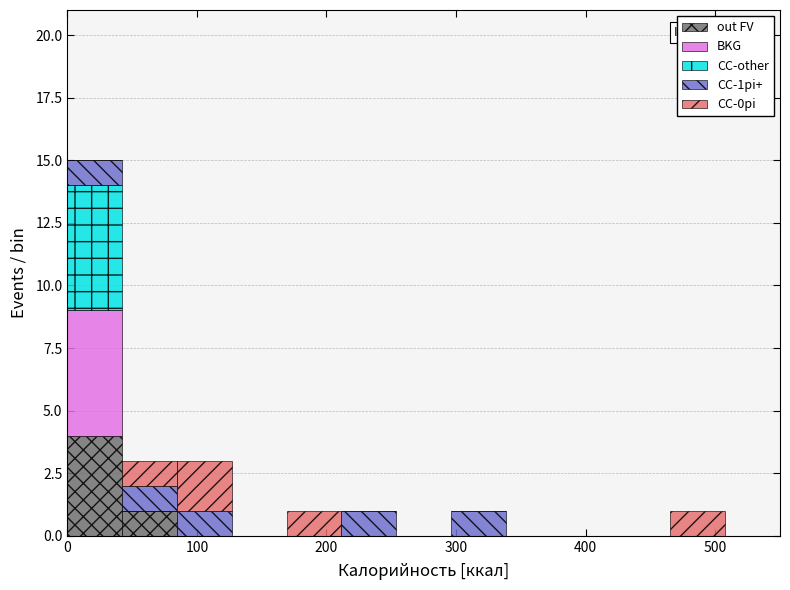

Which range on the x-axis has the tallest stacked bar (by total height)?

0 to 40